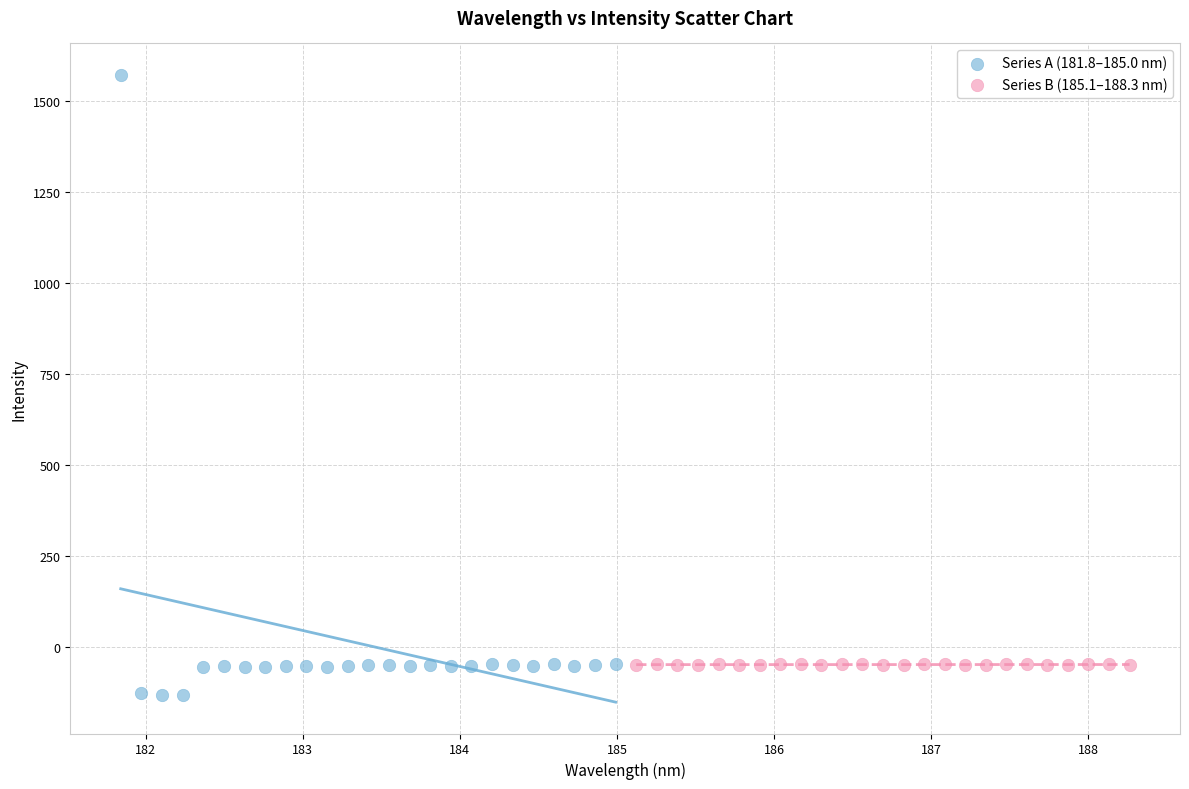

Which series reaches the maximum Y coordinate?

Series A (181.8–185.0 nm)